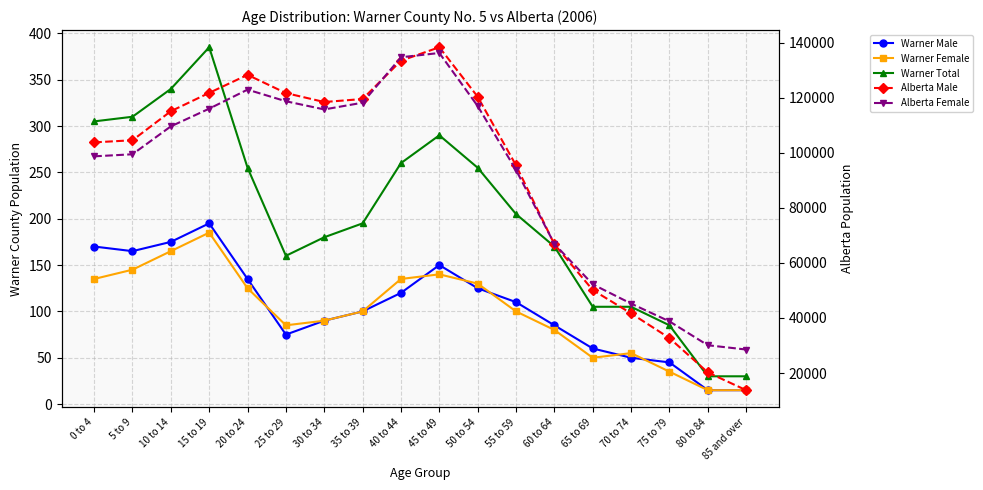

What is the total value across all series at 10 to 14?

225490